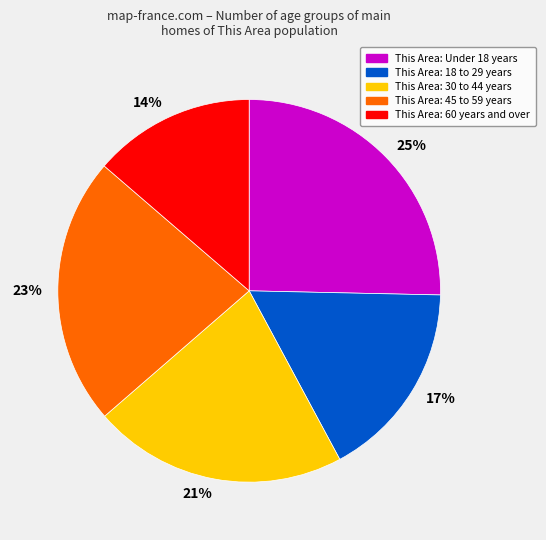

To the nearest percent, what is the average slice percentage?

20%